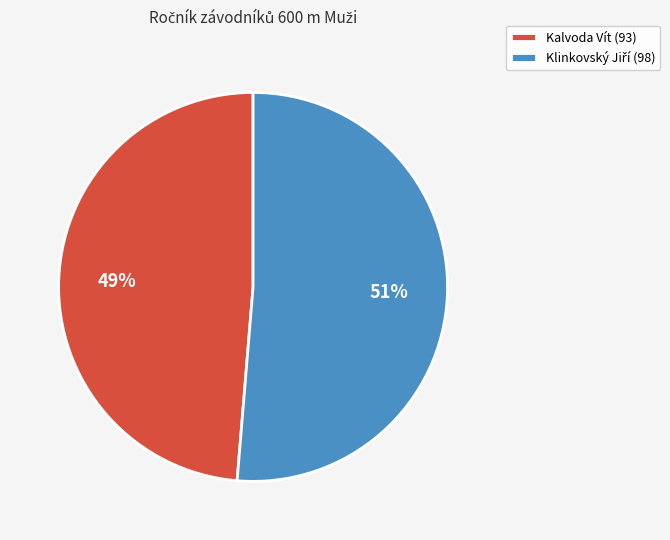

How many slices are in this pie chart?

2